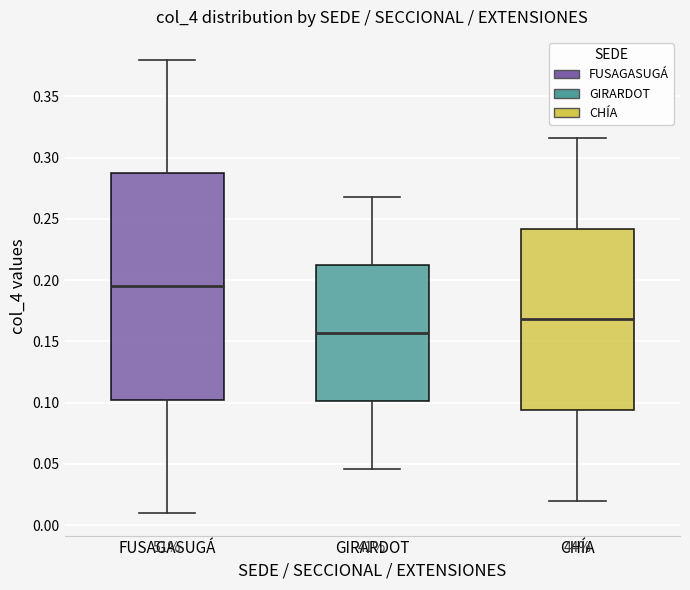

Reading left to right, read every box against the y-axis: the position of its median line, the range the box covers, and the ends of its whiskers. The values are not printed on the chart, so give them approximately, as read against the axis.

FUSAGASUGÁ: median 0.195, box 0.105 to 0.290, whiskers 0.010 to 0.380
GIRARDOT: median 0.155, box 0.100 to 0.215, whiskers 0.045 to 0.270
CHÍA: median 0.170, box 0.095 to 0.240, whiskers 0.020 to 0.315